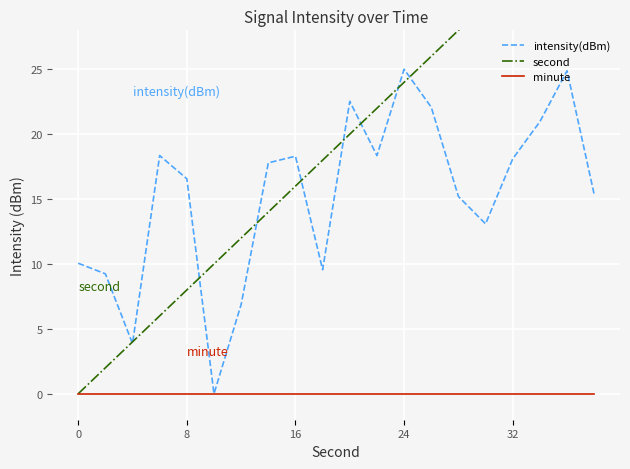

What are all the series names shown in the legend?

intensity(dBm), second, minute